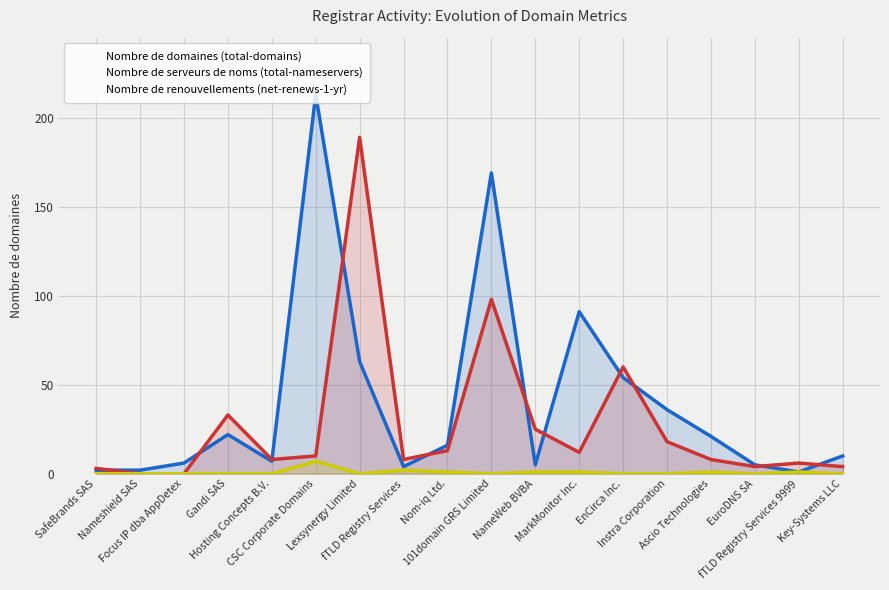

What is the label of the 13th point from the left?

EnCirca Inc.